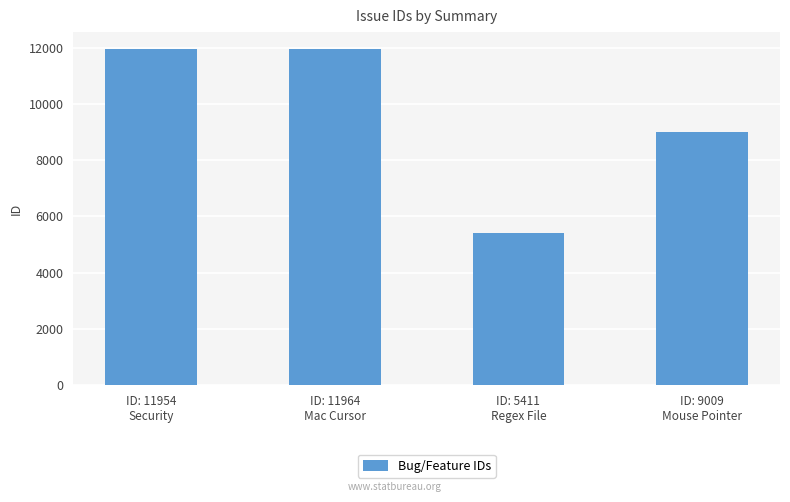

How many bars are there in total?

4